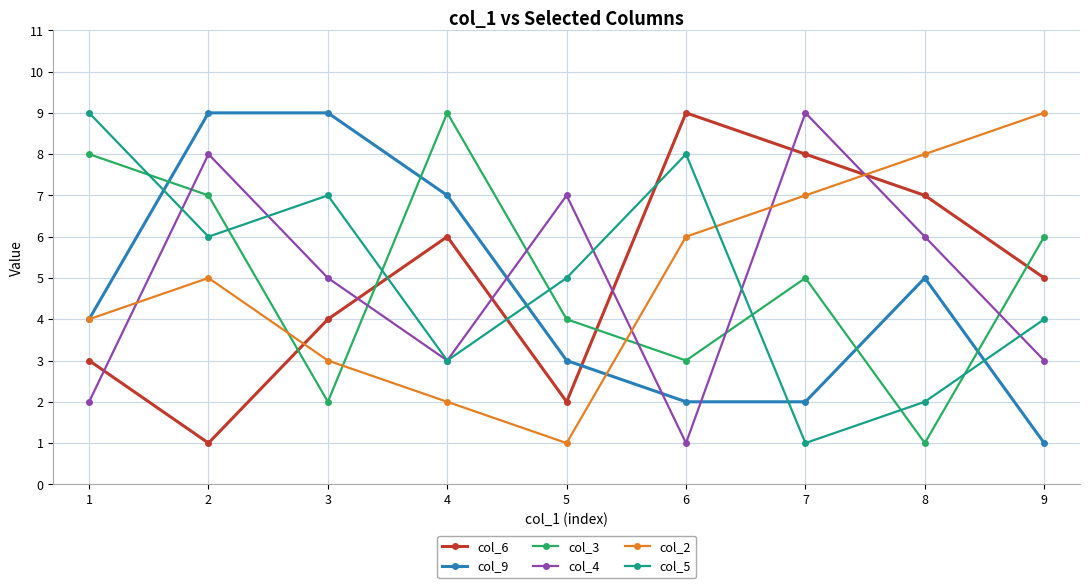

Is it true that col_2 equals 7 at 7?

True